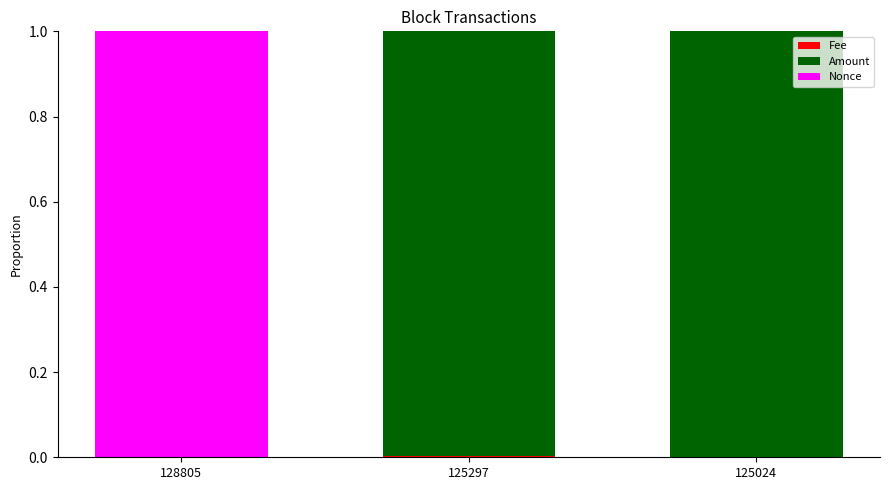

Does the chart contain stacked bars?

Yes